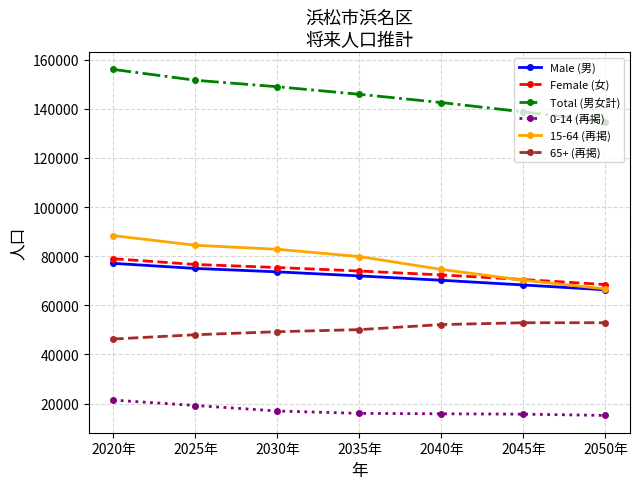

Count the number of data series in this chart.

6